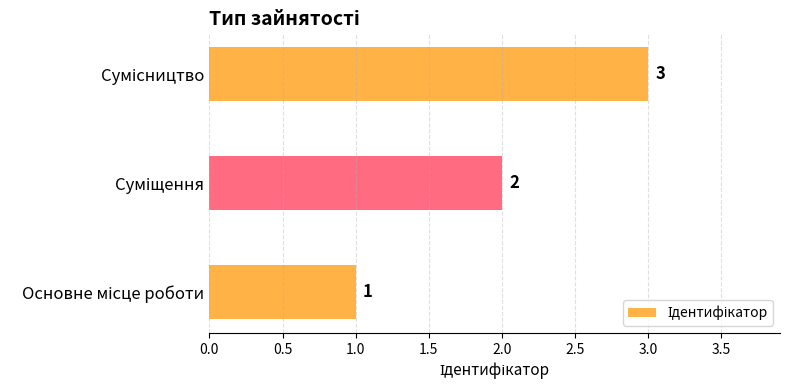

How many values are between 1 and 3?

3